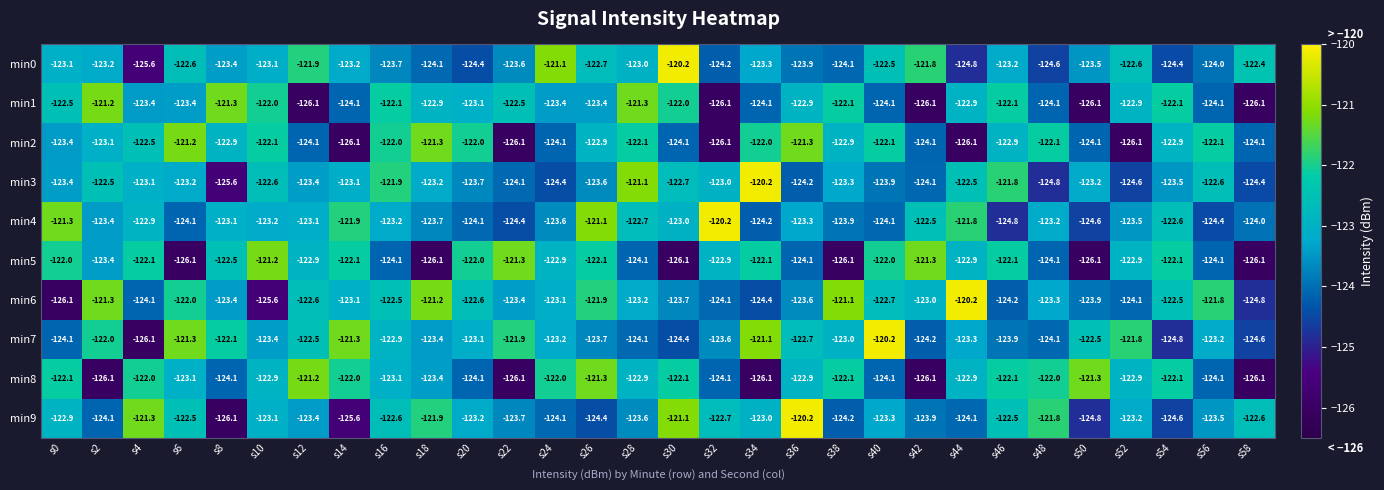

At how many categories does at least one series exceed -125?

30